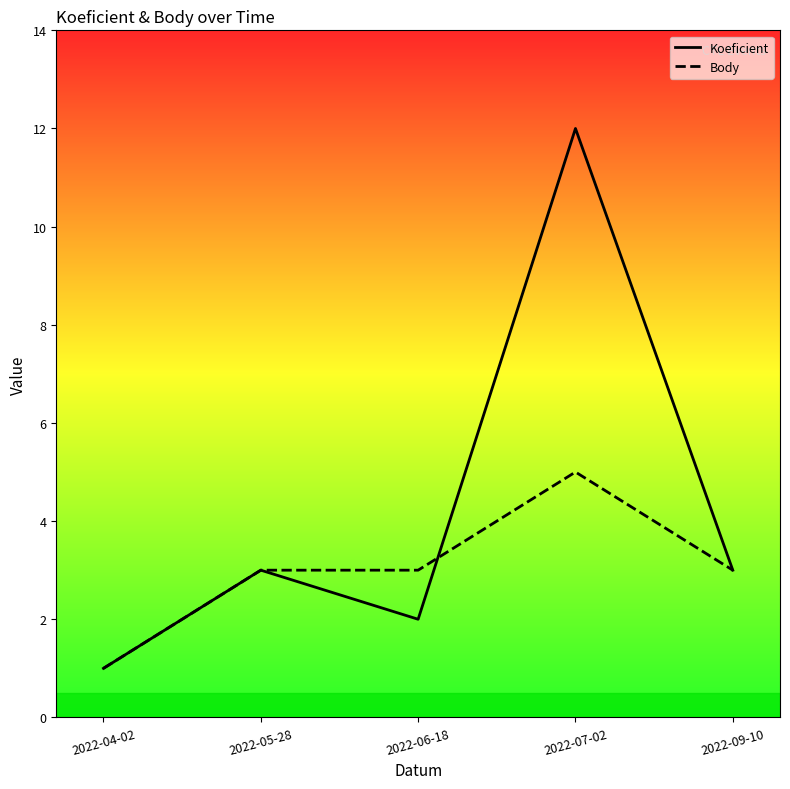

Which series has the largest range (max minus min)?

Koeficient